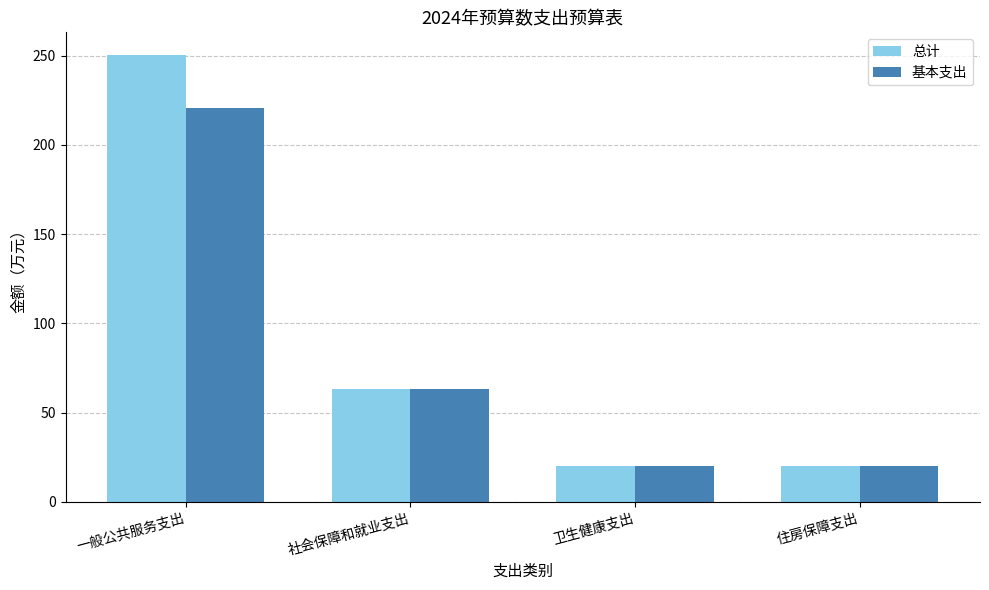

What is the total value across all series at 住房保障支出?

39.8